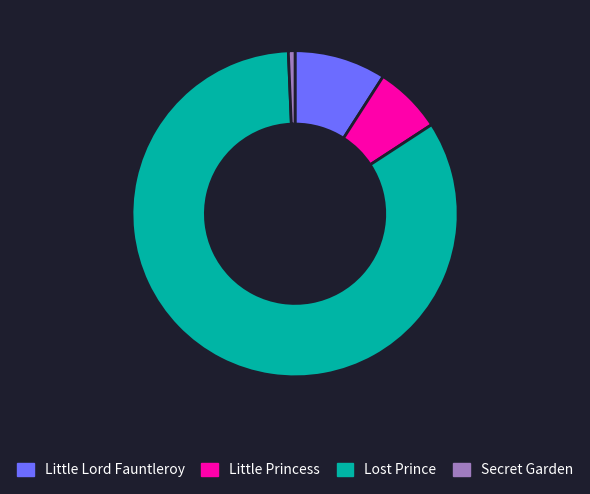

Does Secret Garden account for over 50% of the chart?

No